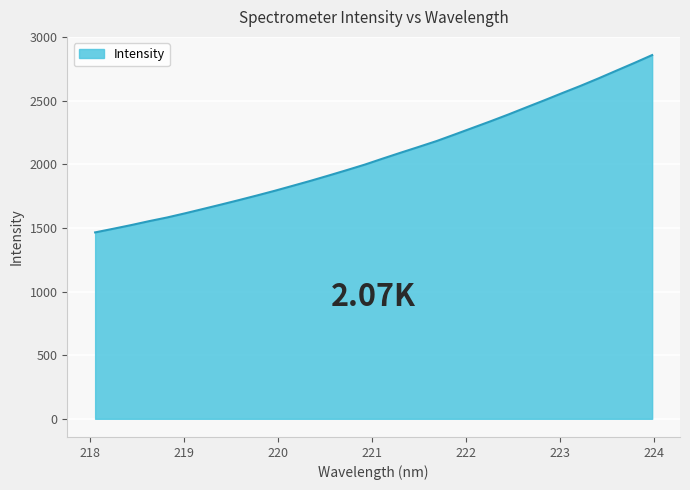

What is the greatest value displayed?

2859.7